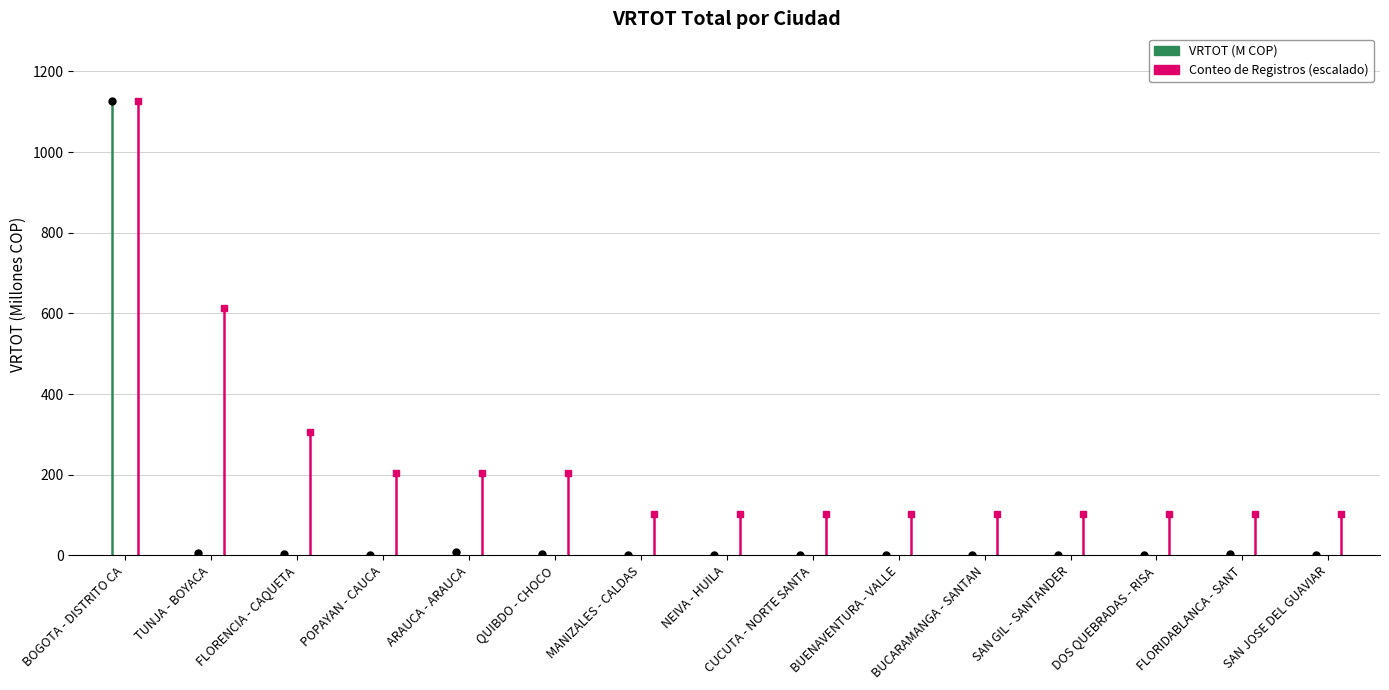

The value of Record Count (scaled) at BOGOTA - DISTRITO CA is 356.4. True or false?

False